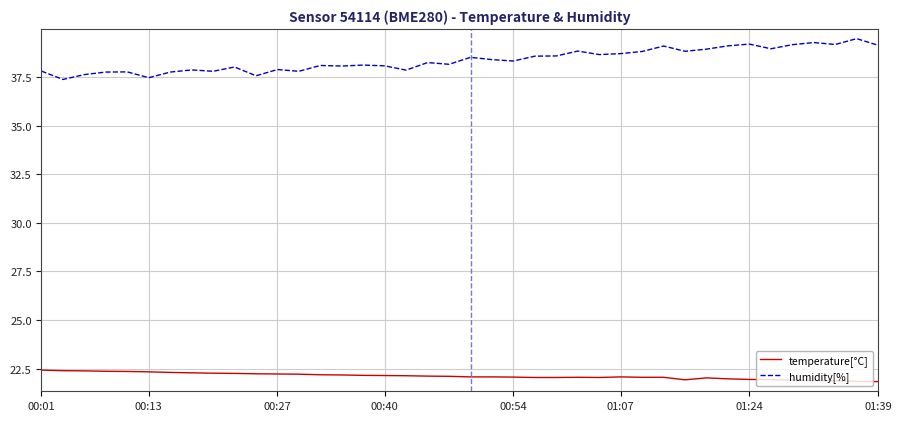

List the series in order of their peak value, highest first.

humidity[%], temperature[°C]